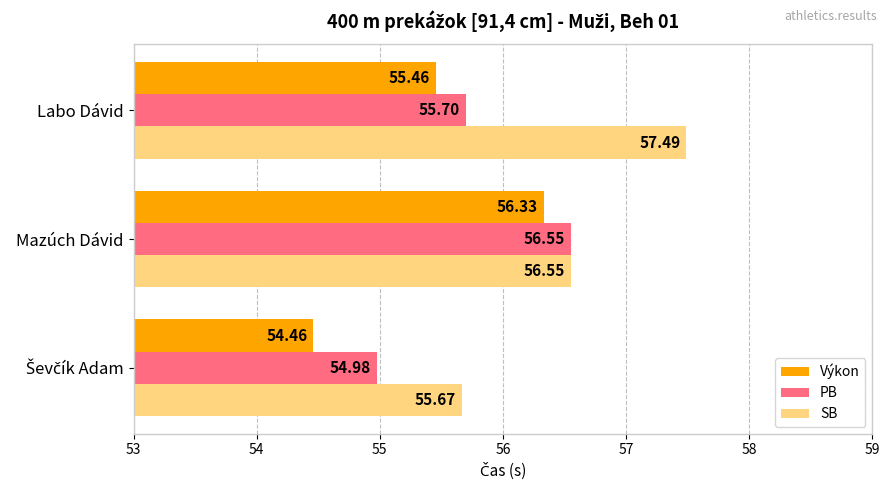

What is the spread (max minus min) of values at Labo Dávid?

2.0